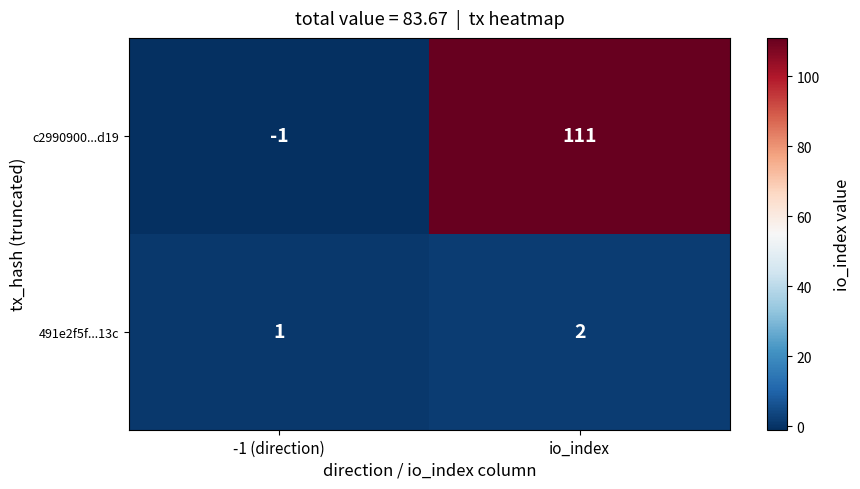

The c2990900...d19 series shows 0 at -1 (direction). True or false?

False